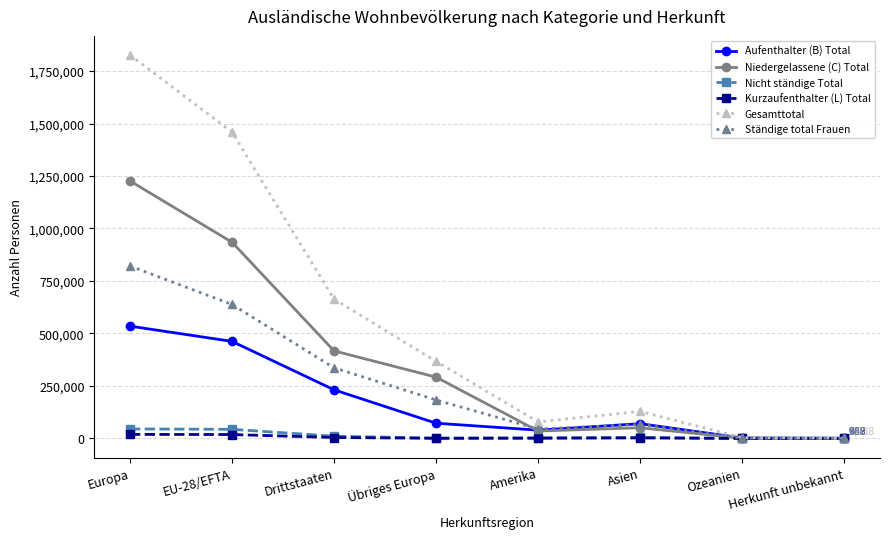

What is the label of the 6th point from the right?

Drittstaaten